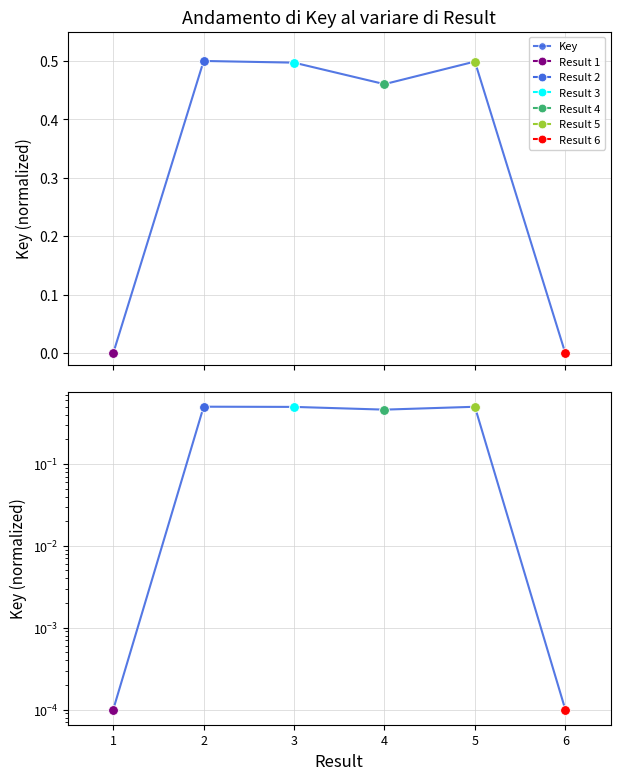

How many data points does each series have?

6